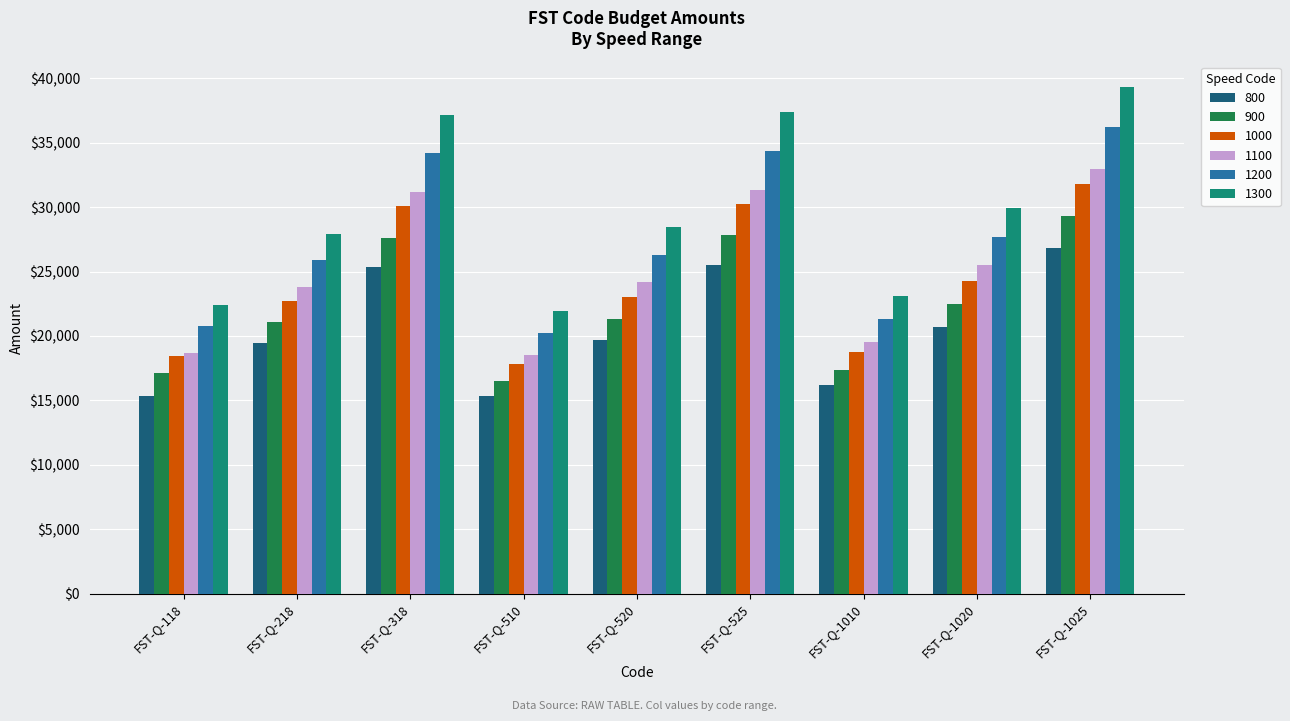

What are all the series names shown in the legend?

800, 900, 1000, 1100, 1200, 1300